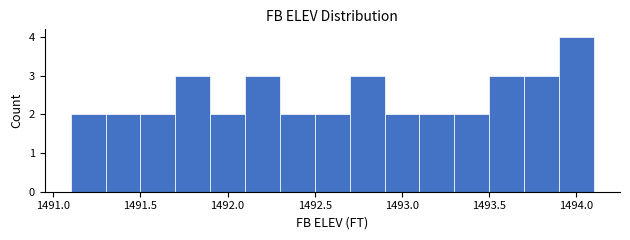

Which range on the x-axis has the tallest bar?

1493.9 to 1494.1